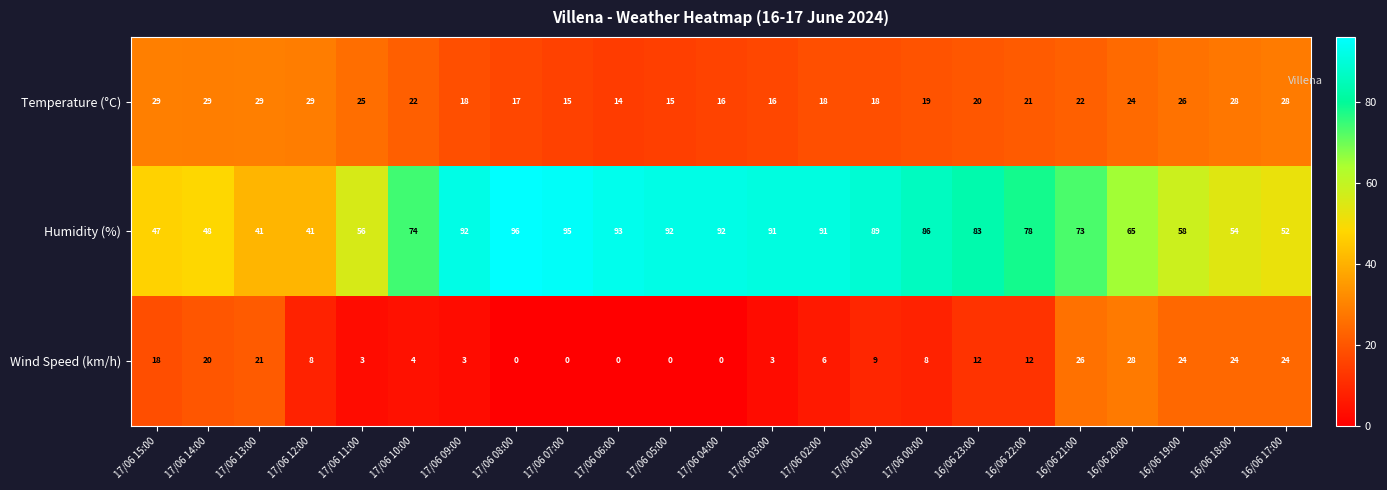

The Temperature (°C) series shows 29 at 17/06 12:00. True or false?

True